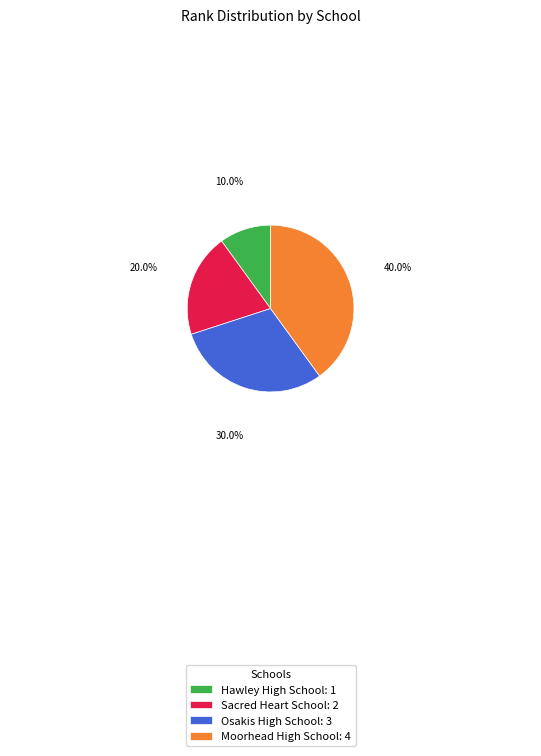

Is Osakis High School the majority of the pie?

No